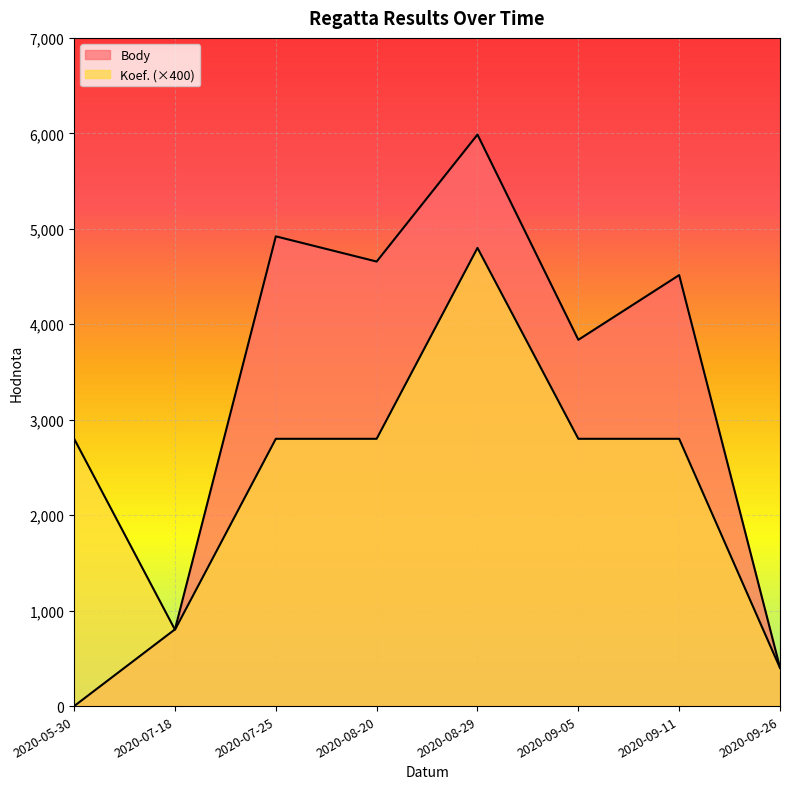

What position from the left is 2020-05-30?

1